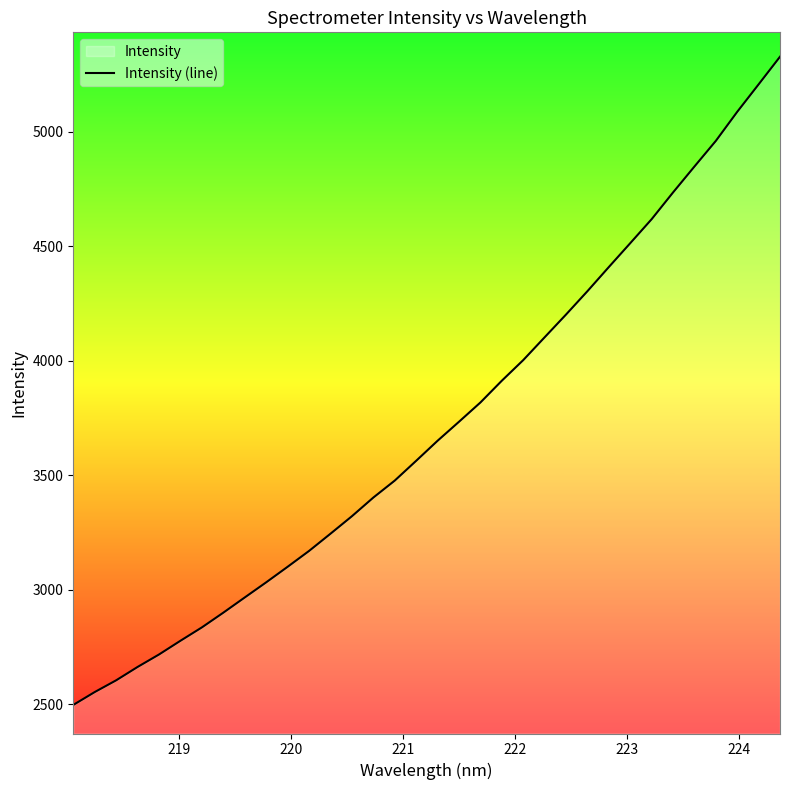

What is the greatest value displayed?

5328.7